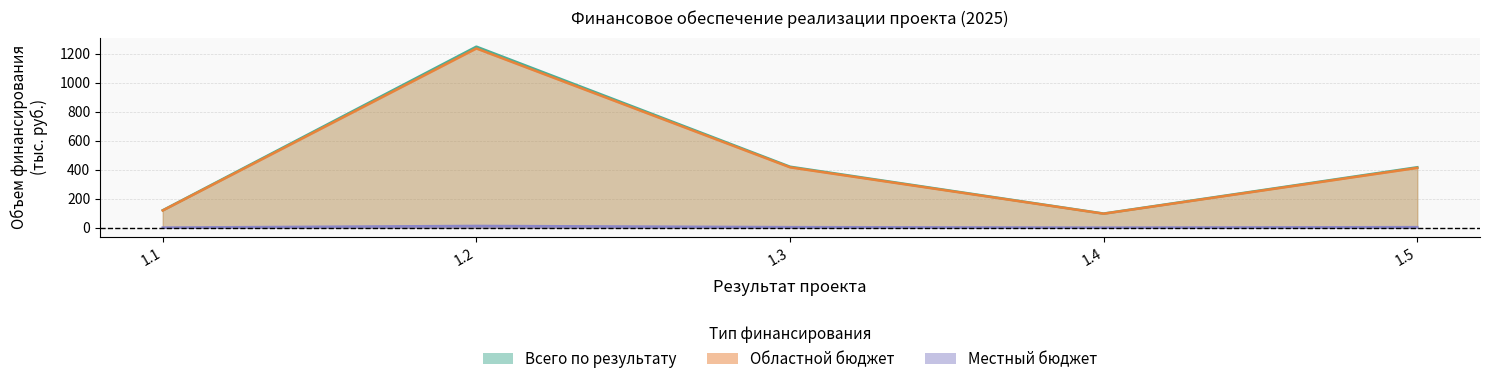

What is the minimum value for Местный бюджет?

1.0